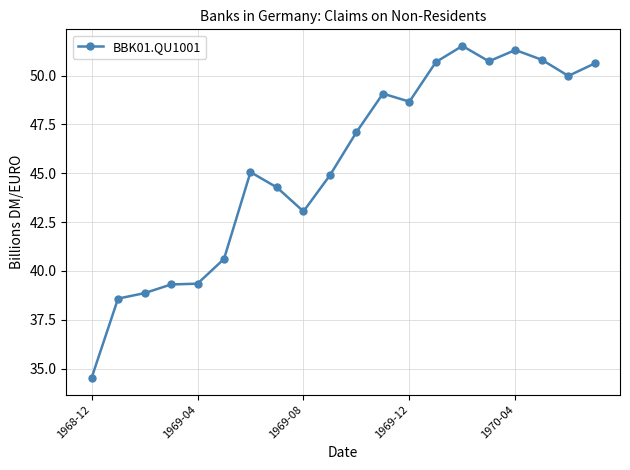

What is the smallest value displayed?

34.5